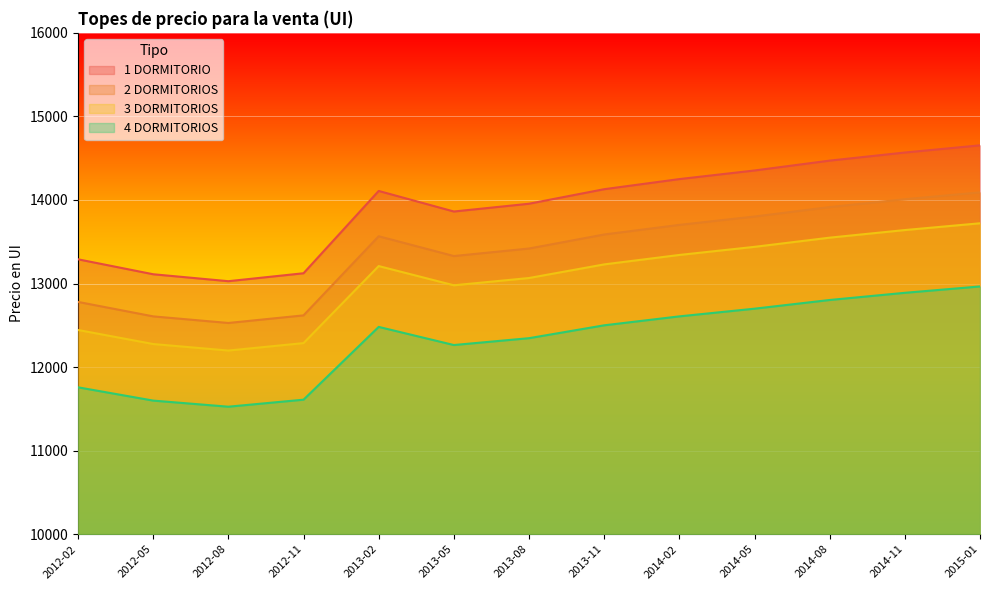

How many lines are shown in the chart?

4